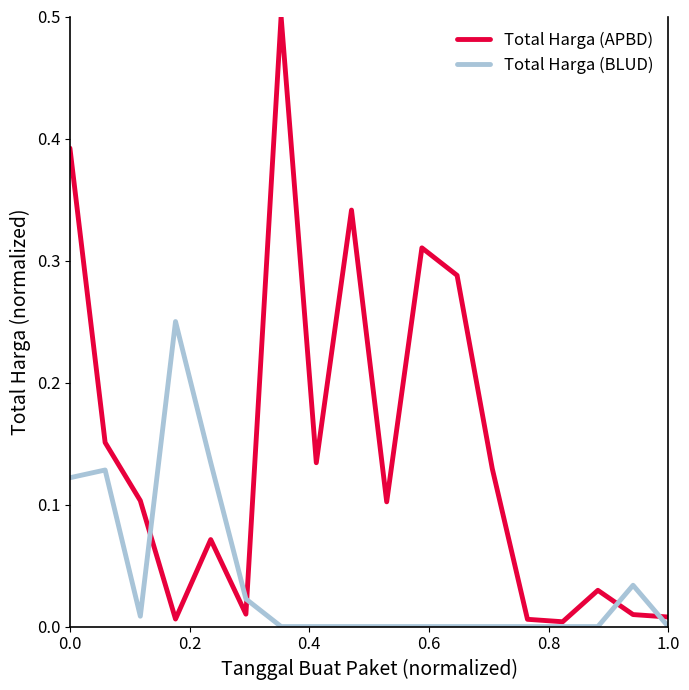

Which series has the widest spread of values?

Total Harga (APBD)